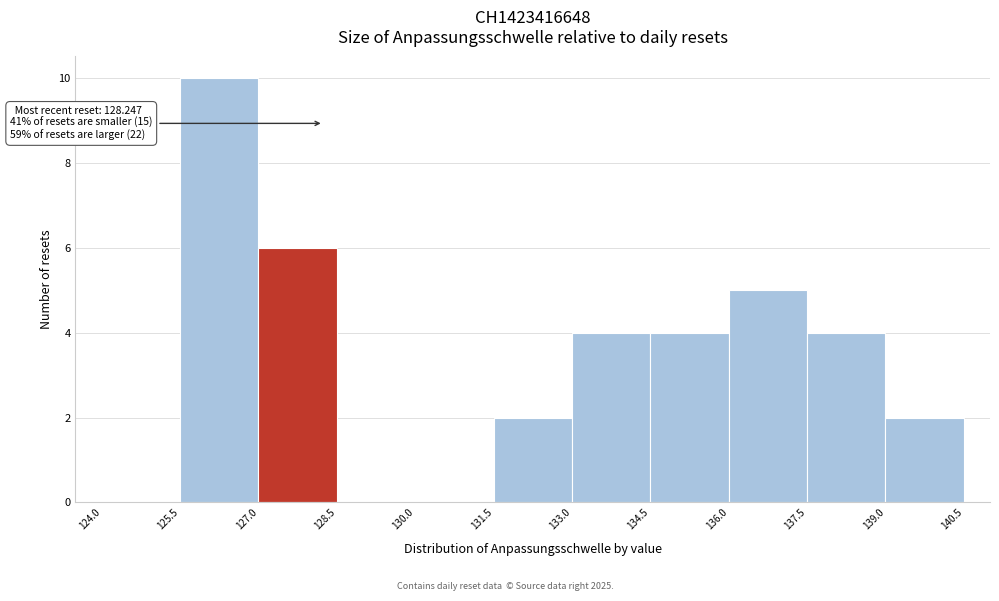

Over which range of the x-axis is the bar tallest?

125.5 to 127.0